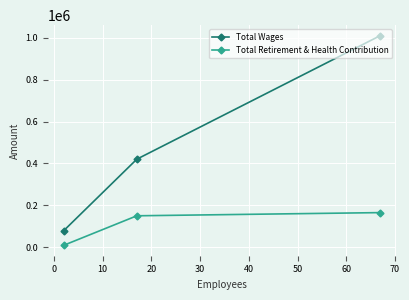

What is the maximum value shown in the chart?

1010786